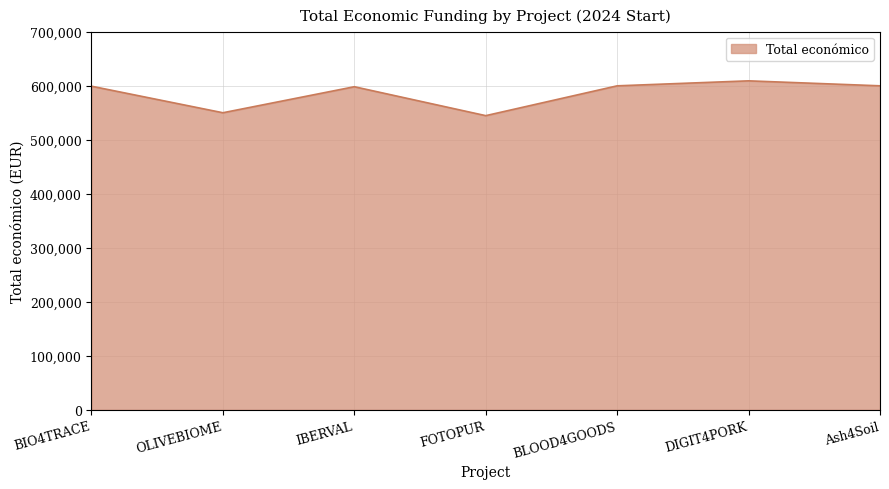

Does the chart display data point markers on the line(s)?

No